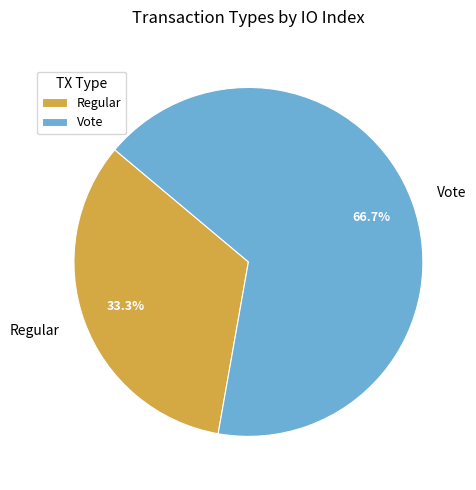

Which has a higher value, Vote or Regular?

Vote